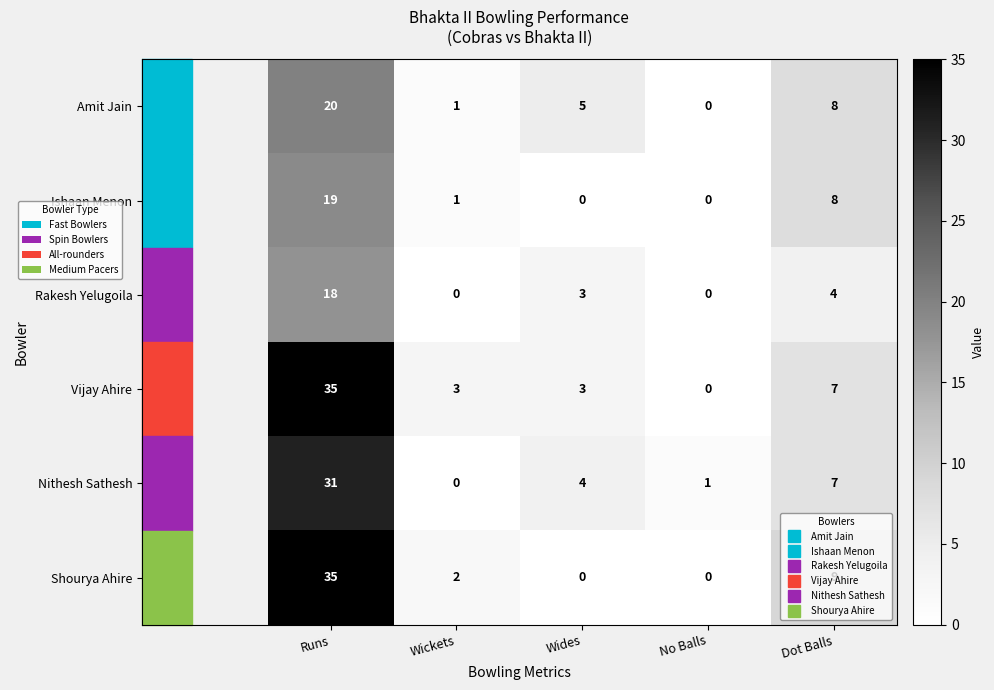

At which label does Amit Jain first exceed 5?

Runs